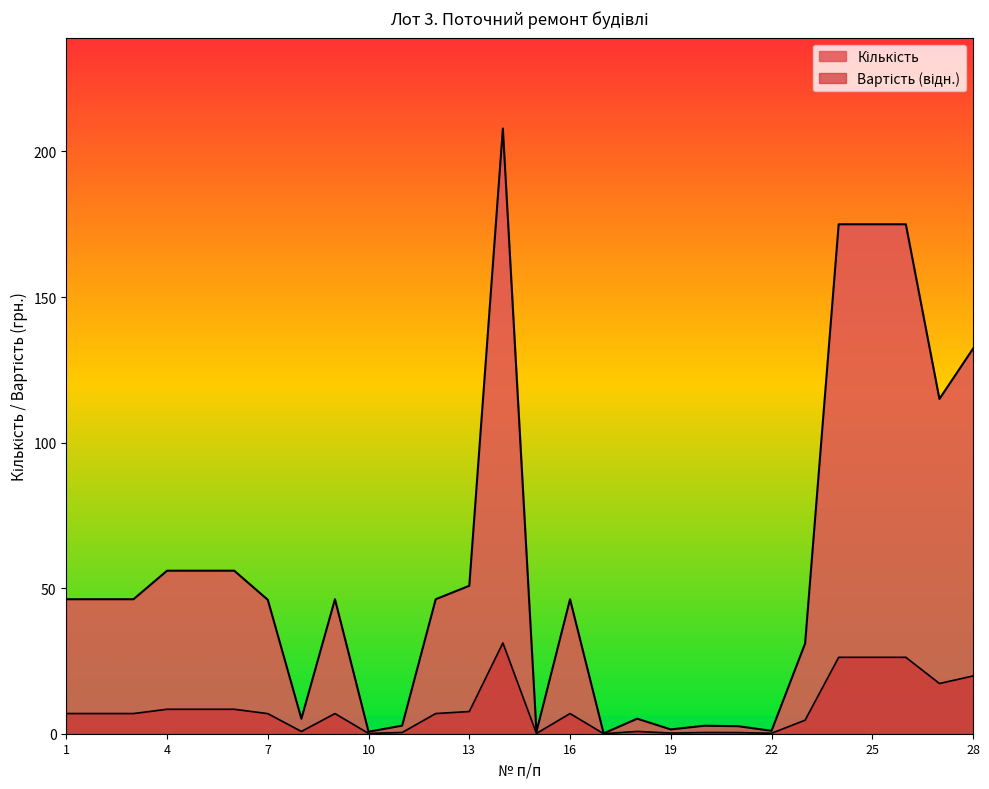

Where does the data first go above 46?

1